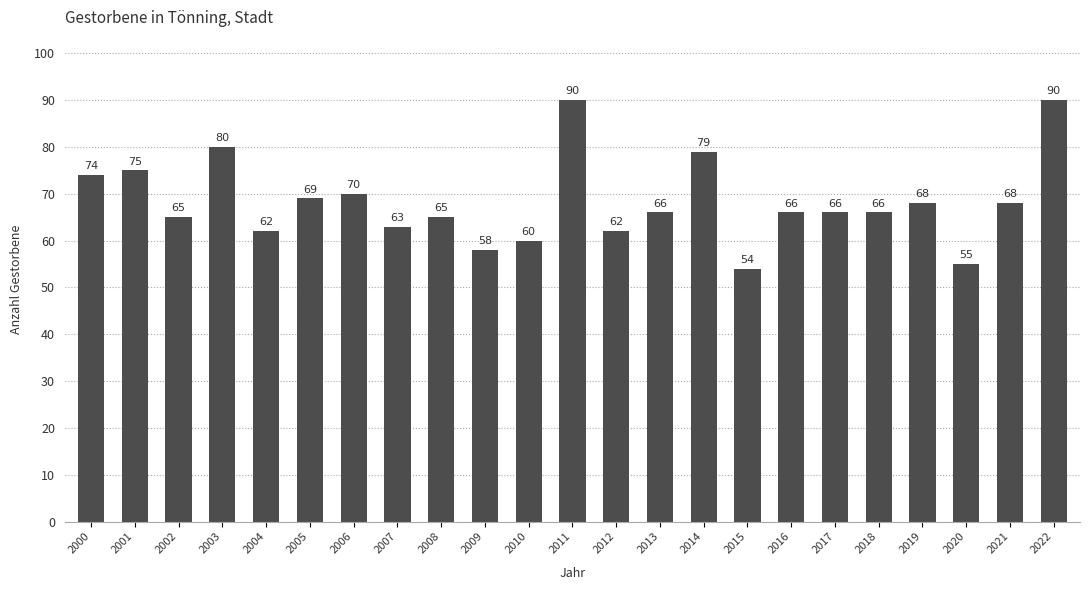

What is the value of the 5th bar from the left?

62